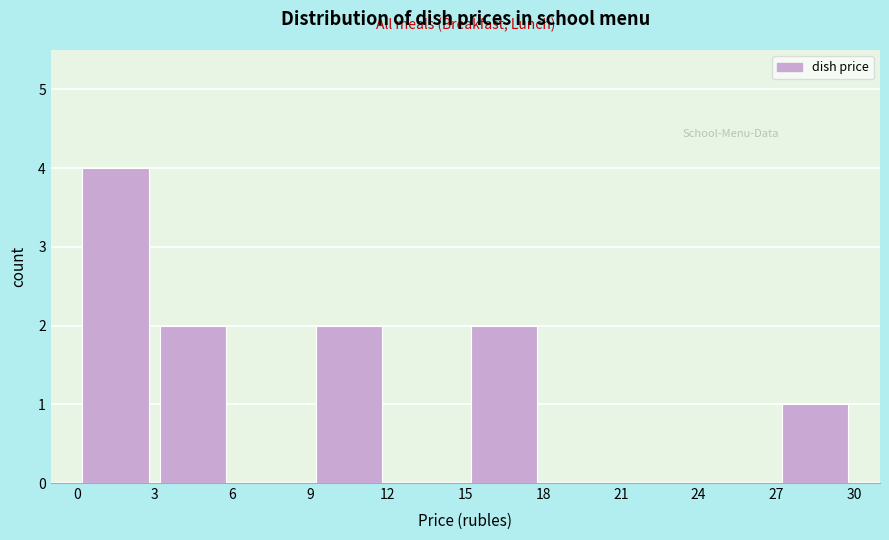

Reading left to right, transcribe this chart: for each bar, give the range it covers on the x-axis and its height. The values are not printed on the chart, so give them approximately, as read against the axis.

0 to 3: 4
3 to 6: 2
6 to 9: 0
9 to 12: 2
12 to 15: 0
15 to 18: 2
18 to 21: 0
21 to 24: 0
24 to 27: 0
27 to 30: 1